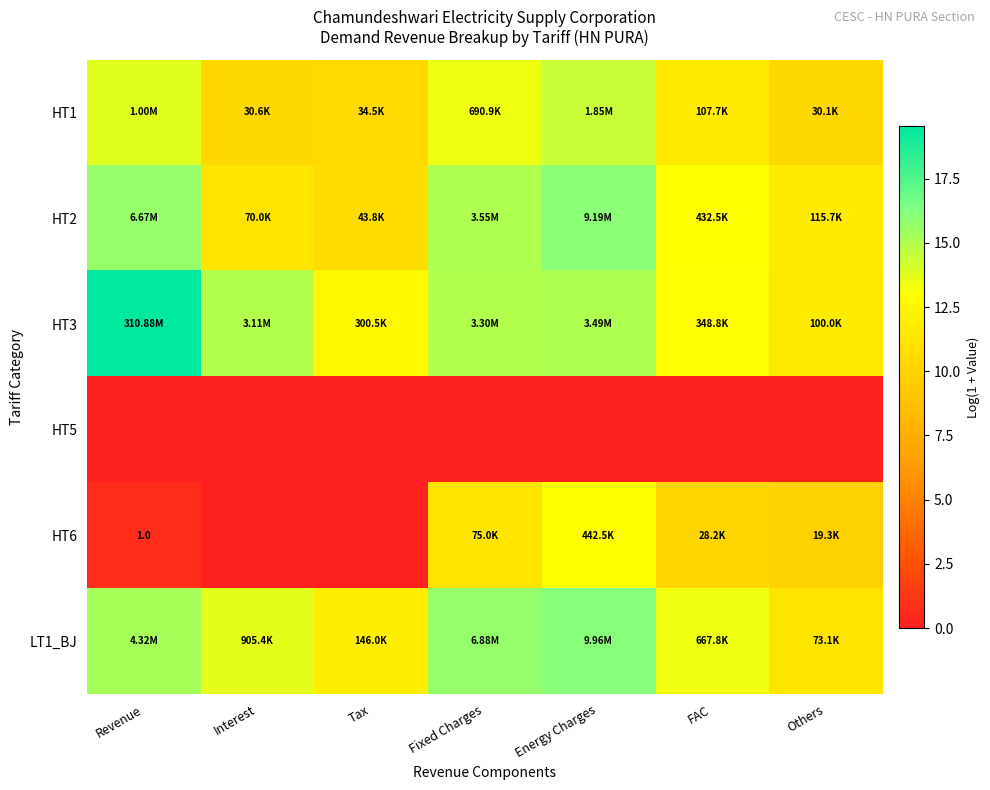

At how many categories does at least one series exceed 11?

7